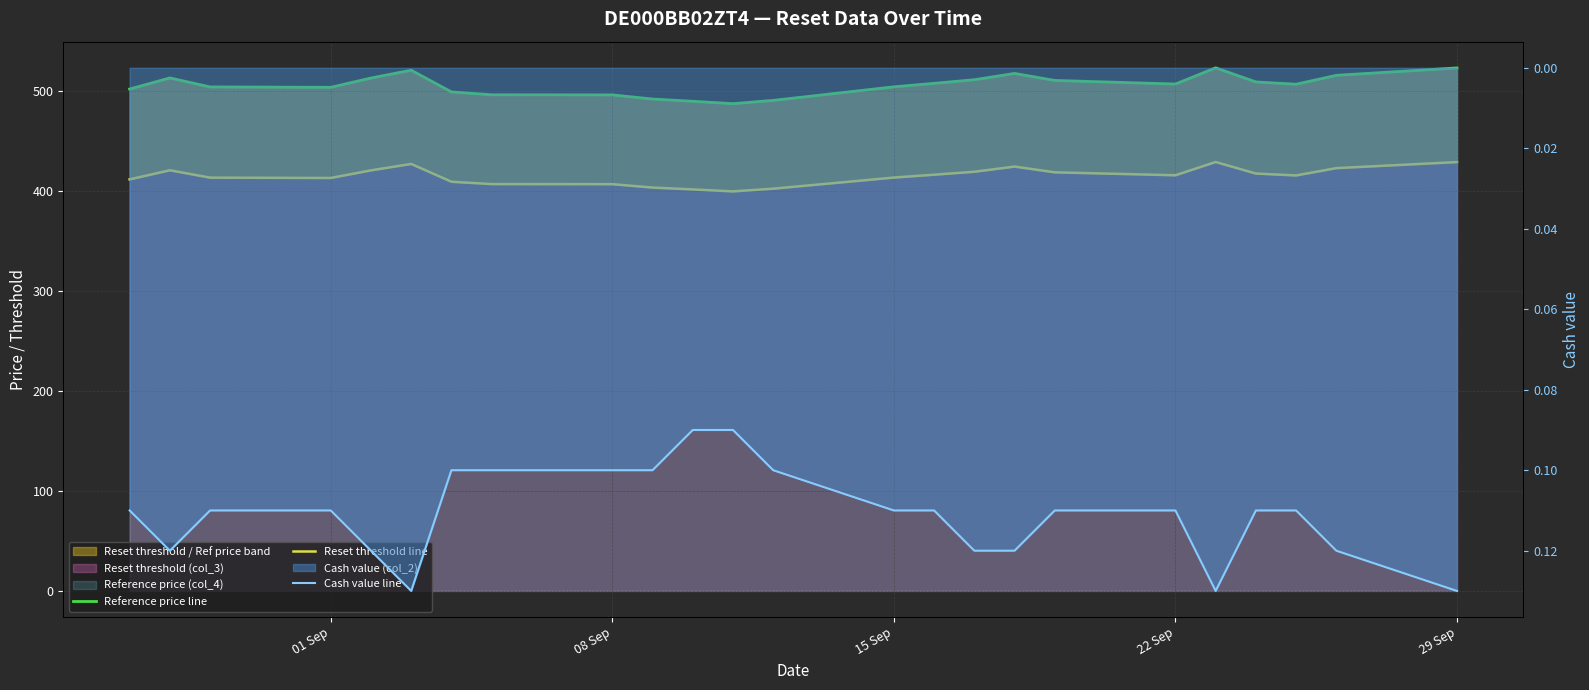

Reading left to right, extract all data points from this chart.

Reference price line: 502.0	513.1	504.1	503.7	513.0	520.8	499.1	496.2	496.1	492.0	489.8	487.4	490.6	504.2	507.7	511.3	517.6	510.6	507.0	523.2	509.1	506.8	515.7	523.1
Reset threshold line: 411.6	420.7	413.4	413.0	420.7	427.1	409.3	406.9	406.8	403.4	401.6	399.6	402.3	413.4	416.3	419.3	424.4	418.7	415.7	429.0	417.5	415.6	422.9	428.9
Cash value line: 0.1	0.1	0.1	0.1	0.1	0.1	0.1	0.1	0.1	0.1	0.1	0.1	0.1	0.1	0.1	0.1	0.1	0.1	0.1	0.1	0.1	0.1	0.1	0.1